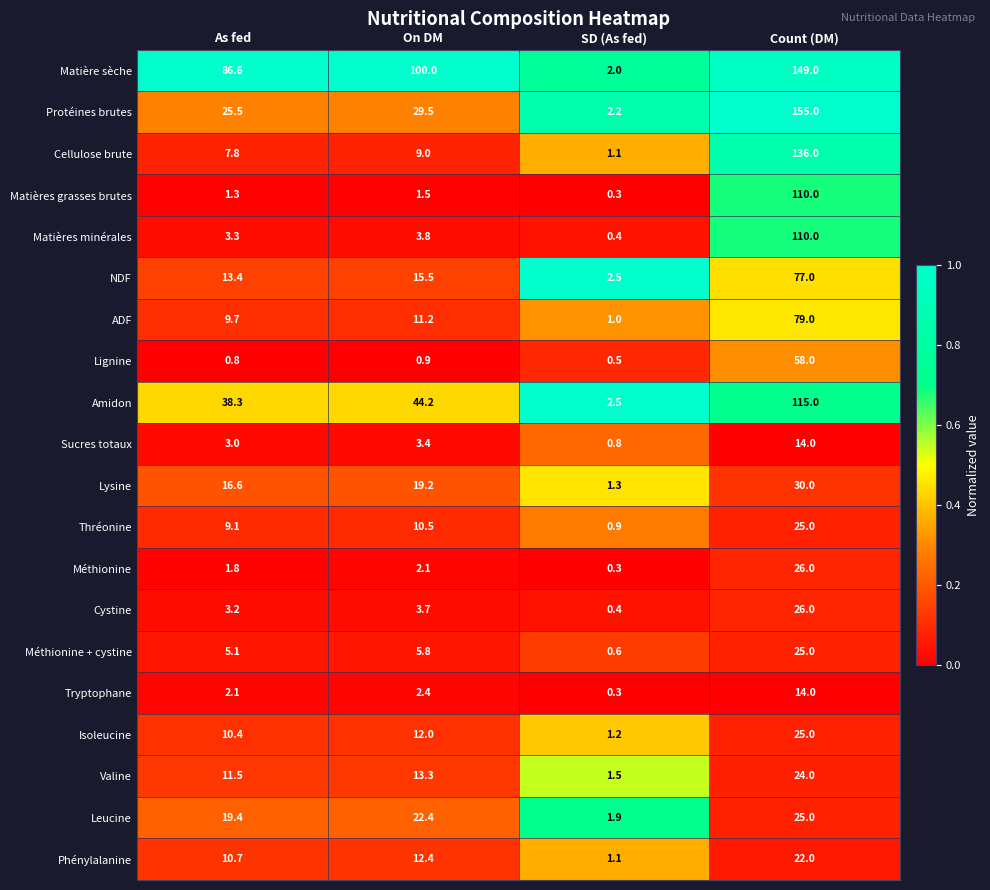

At how many categories does at least one series exceed 40?

3